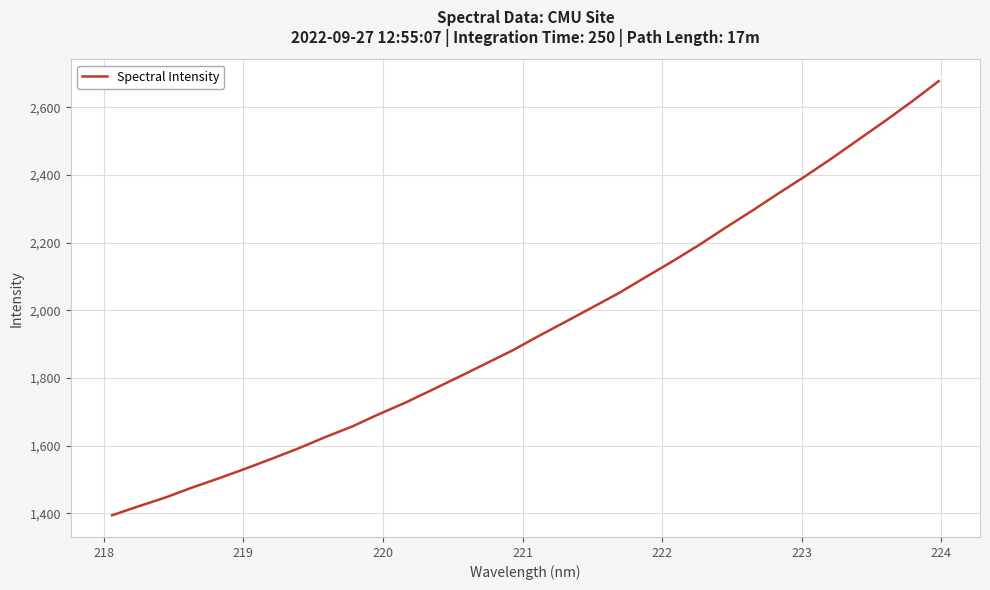

Is this an area chart (filled region under the line)?

No